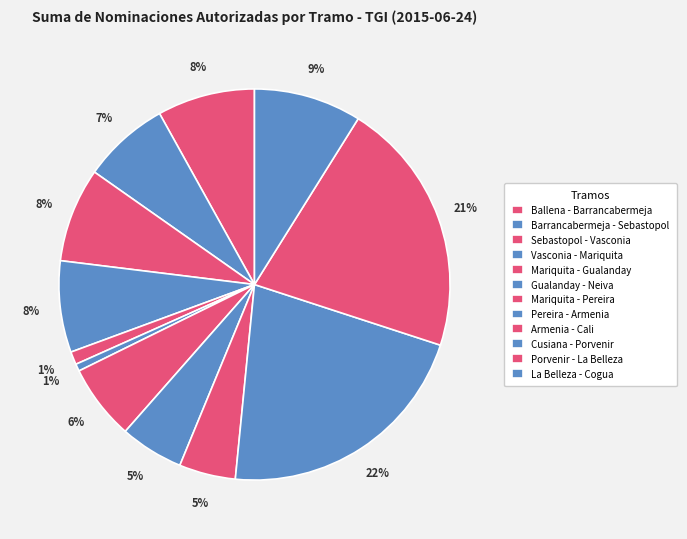

Count the number of slices in the pie.

12